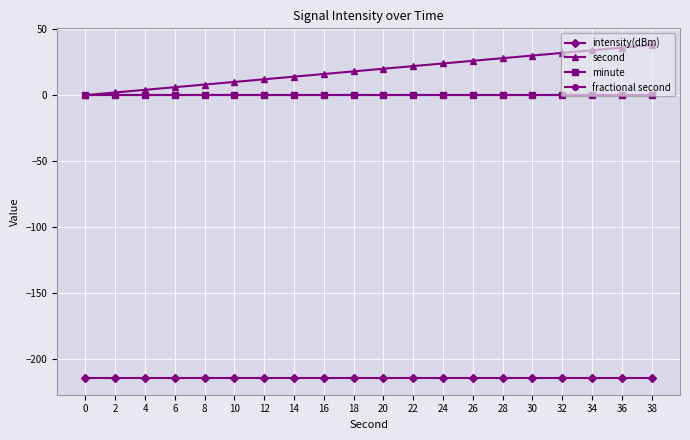

Reading left to right, transcribe all the data shown in this chart.

intensity(dBm): 0=-214.5	2=-214.5	4=-214.5	6=-214.5	8=-214.5	10=-214.5	12=-214.5	14=-214.5	16=-214.5	18=-214.5	20=-214.5	22=-214.5	24=-214.5	26=-214.5	28=-214.5	30=-214.5	32=-214.5	34=-214.5	36=-214.5	38=-214.5
second: 0=0.0	2=2.0	4=4.0	6=6.0	8=8.0	10=10.0	12=12.0	14=14.0	16=16.0	18=18.0	20=20.0	22=22.0	24=24.0	26=26.0	28=28.0	30=30.0	32=32.0	34=34.0	36=36.0	38=38.0
minute: 0=0.0	2=0.0	4=0.0	6=0.0	8=0.0	10=0.0	12=0.0	14=0.0	16=0.0	18=0.0	20=0.0	22=0.0	24=0.0	26=0.0	28=0.0	30=0.0	32=0.0	34=0.0	36=0.0	38=0.0
fractional second: 0=0.0	2=0.0	4=0.0	6=0.0	8=0.0	10=0.0	12=0.0	14=0.0	16=0.0	18=0.0	20=0.0	22=0.0	24=0.0	26=0.0	28=0.0	30=0.0	32=0.0	34=0.0	36=0.0	38=0.0